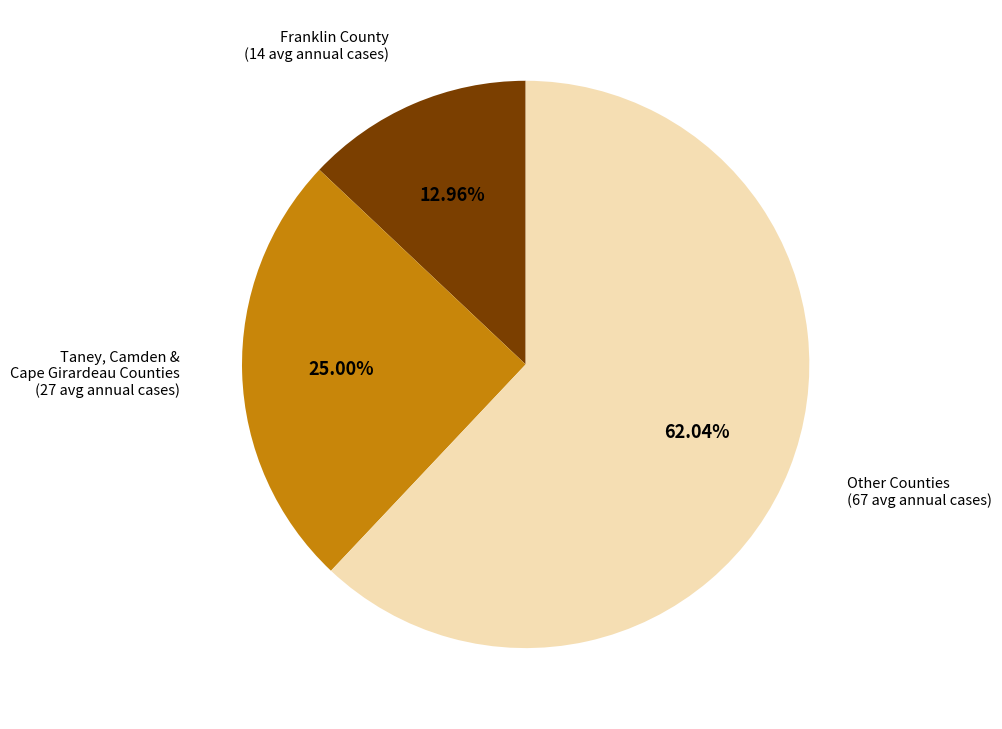

How many slices are in this pie chart?

3